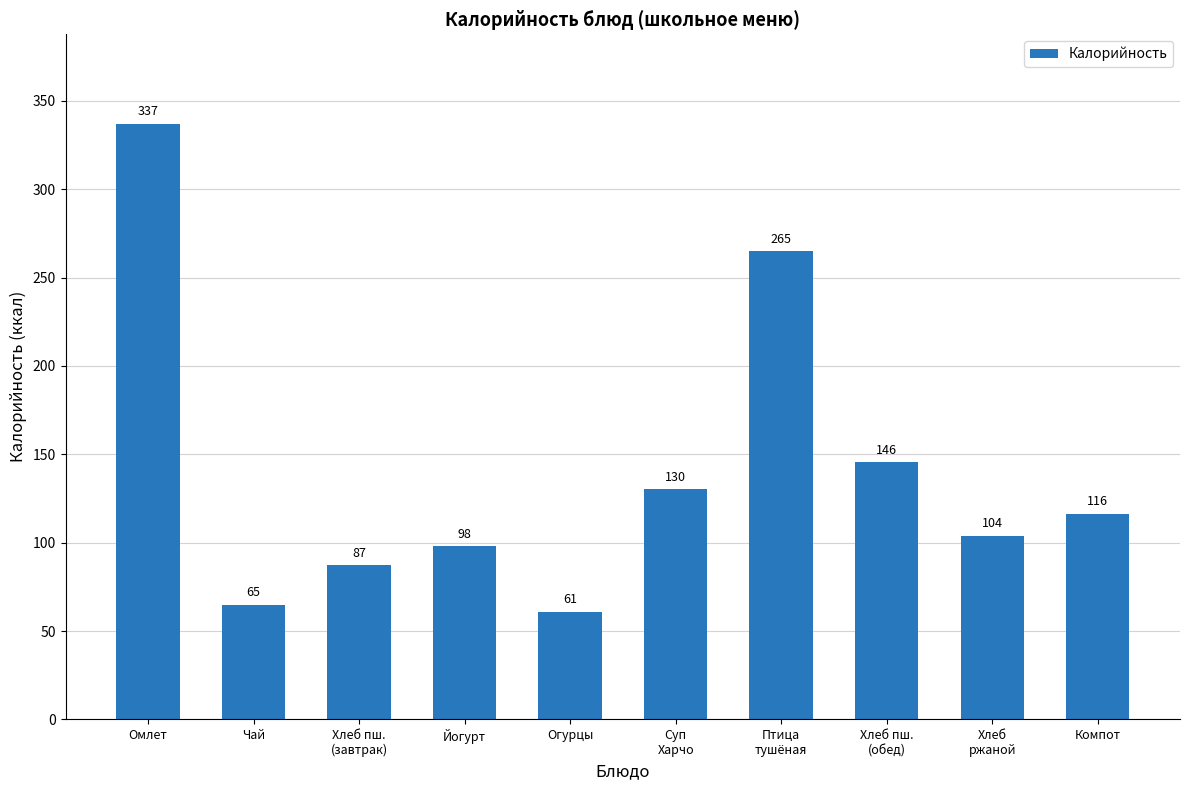

The chart shows a value of 65.0 at Чай. True or false?

True